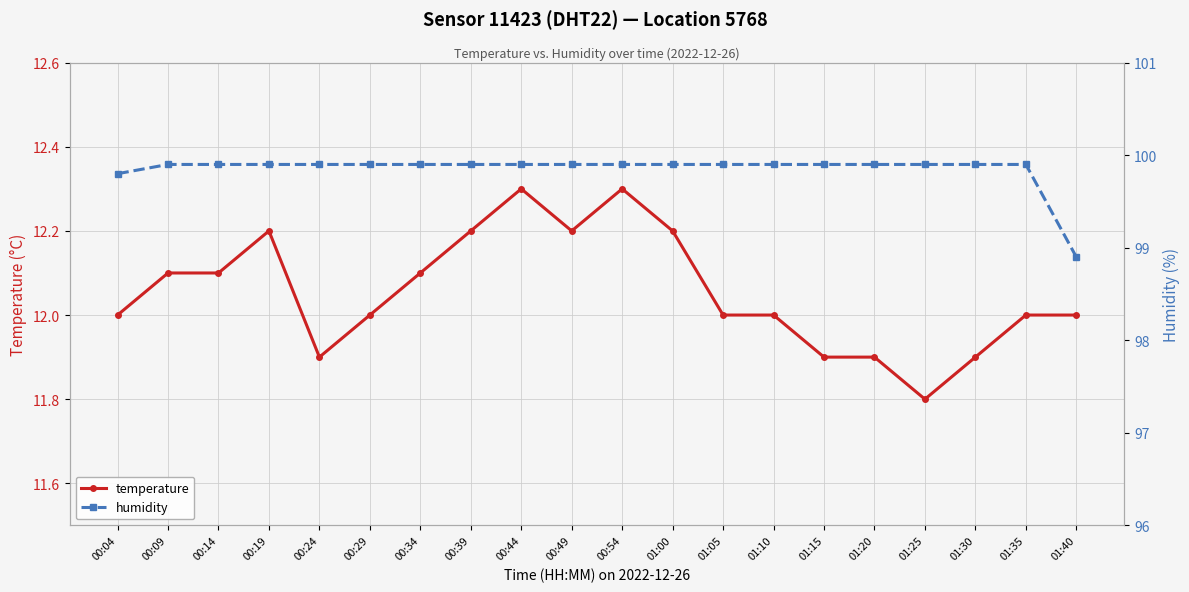

What is the difference between the maximum and minimum values in the humidity series?

1.0